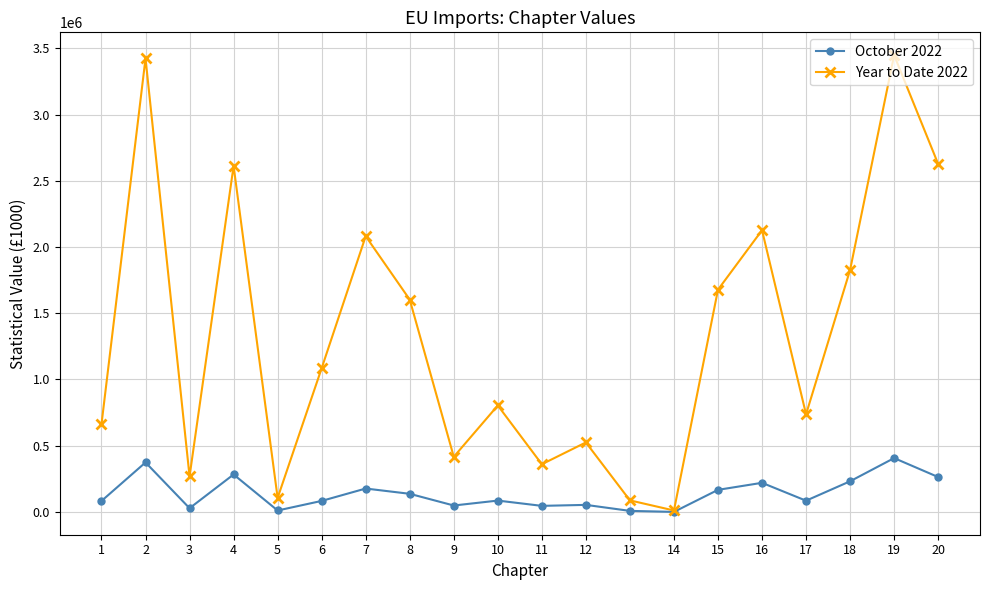

Rank the series by their average value, from lowest to highest.

October 2022, Year to Date 2022